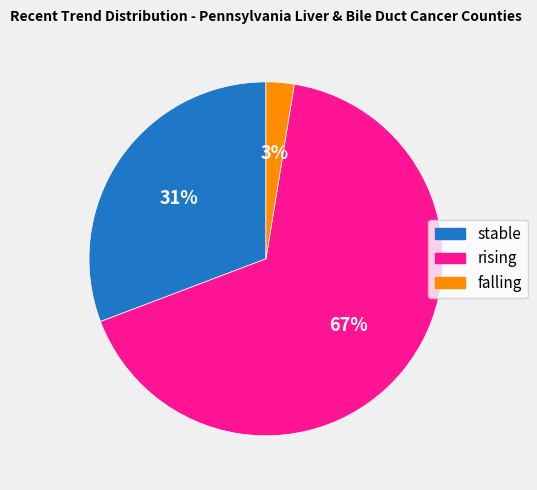

Which has a higher value, rising or falling?

rising